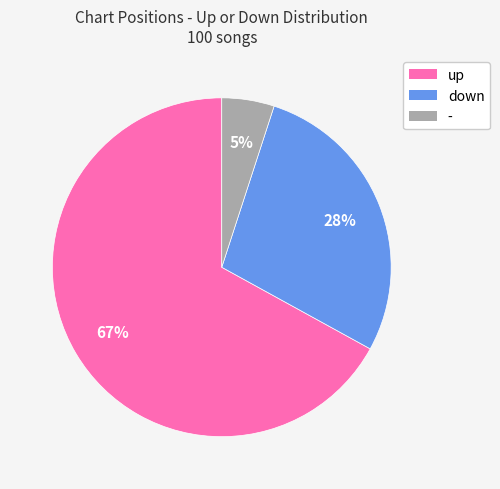

Rank the categories by value from lowest to highest.

-, down, up